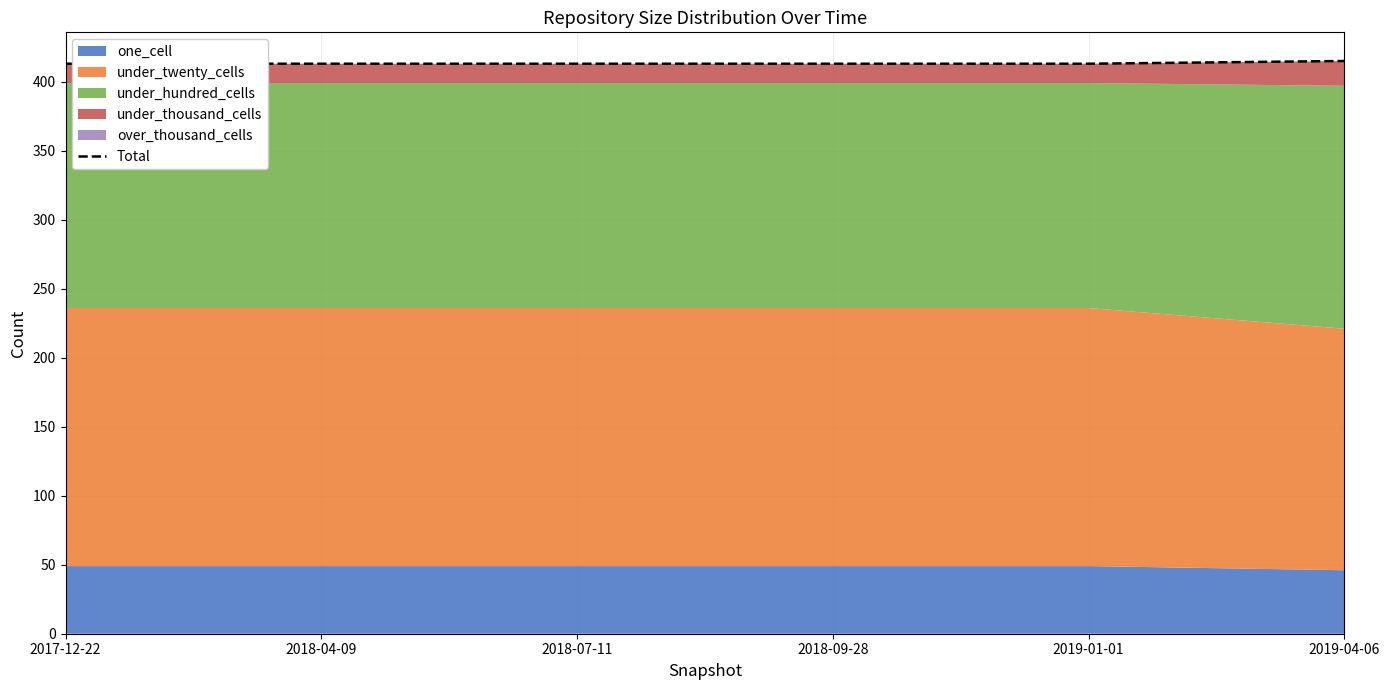

The value at 2019-04-06 is 104. True or false?

False